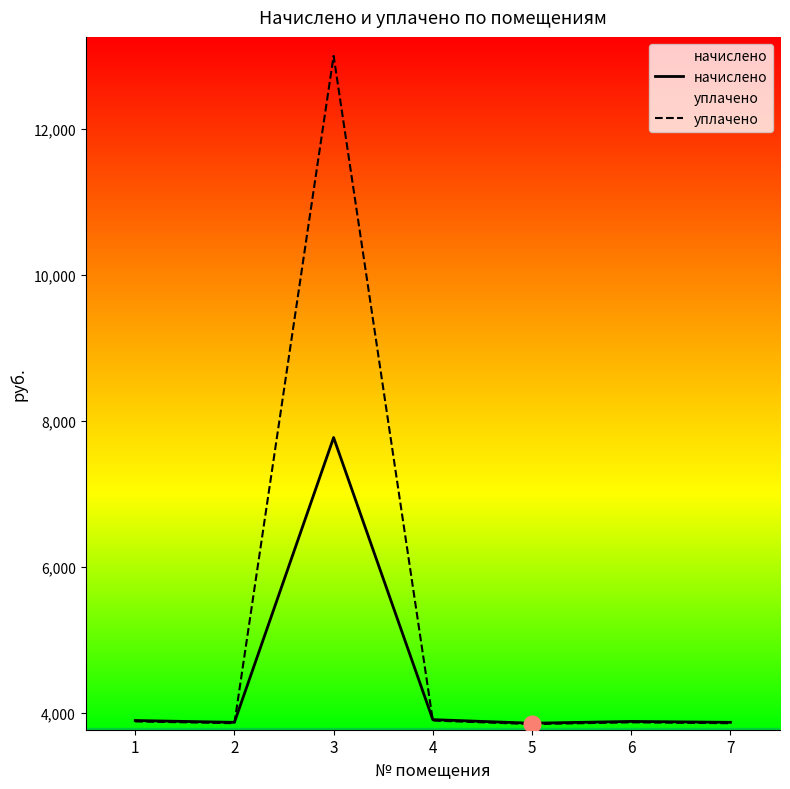

How many intersections are there between начислено and уплачено?

2